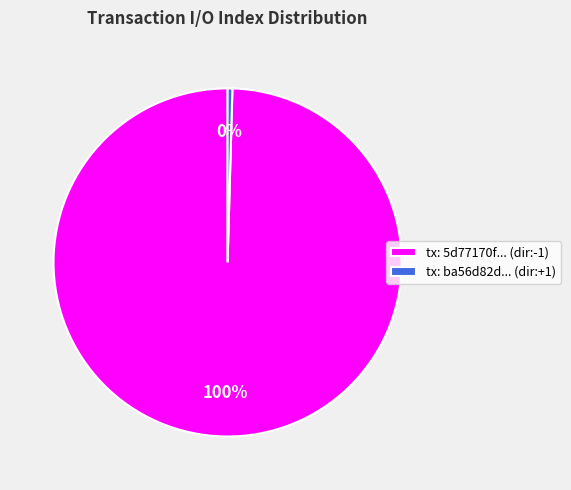

Which category accounts for the majority?

tx: 5d77170f... (dir:-1)